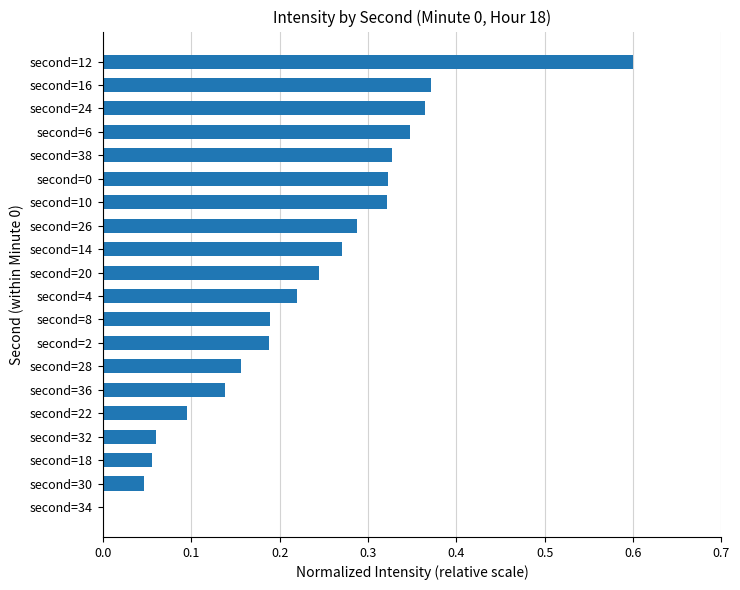

Does the chart contain stacked bars?

No